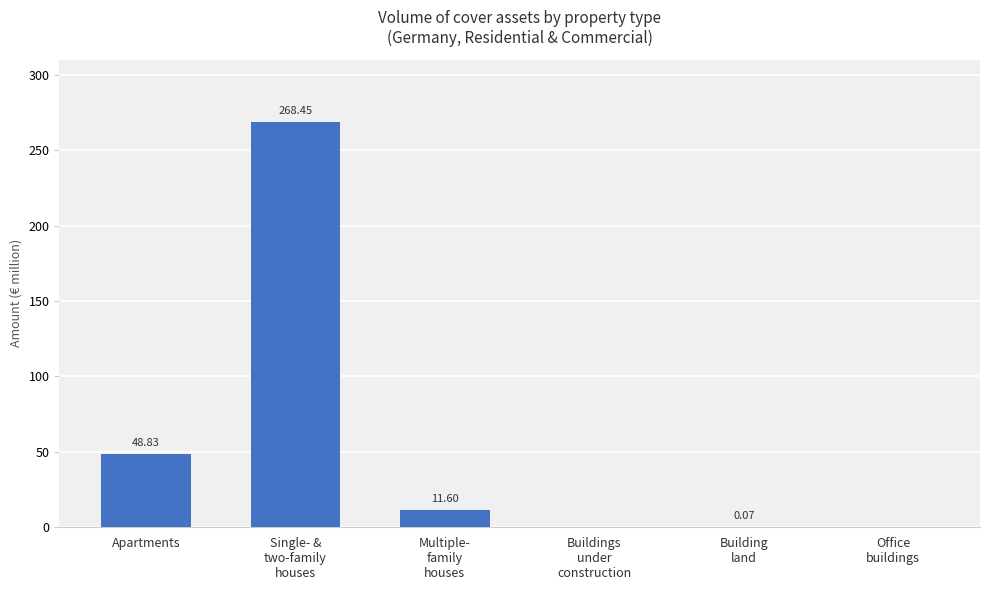

Which label corresponds to the largest value in the chart?

Single- &
two-family
houses